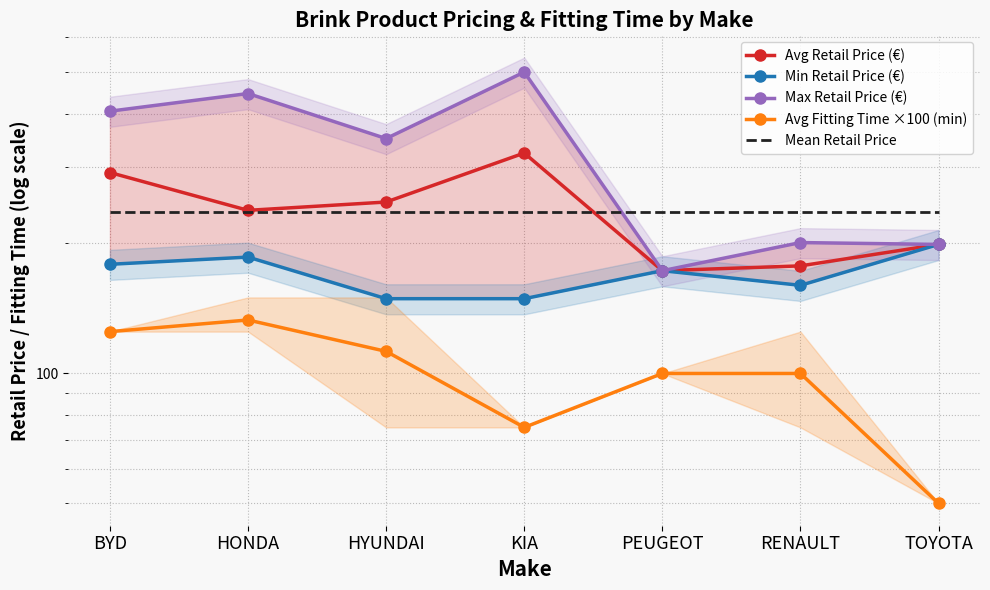

Reading left to right, list all the values displayed in this chart.

Avg Retail Price (€): 292.0	238.7	249.5	324.0	173.0	177.5	199.0
Min Retail Price (€): 179.0	186.0	149.0	149.0	173.0	160.0	199.0
Max Retail Price (€): 405.0	445.0	350.0	499.0	173.0	201.0	199.0
Avg Fitting Time ×100 (min): 125.0	133.0	112.5	75.0	100.0	100.0	50.0
Mean Retail Price: 236.2	236.2	236.2	236.2	236.2	236.2	236.2